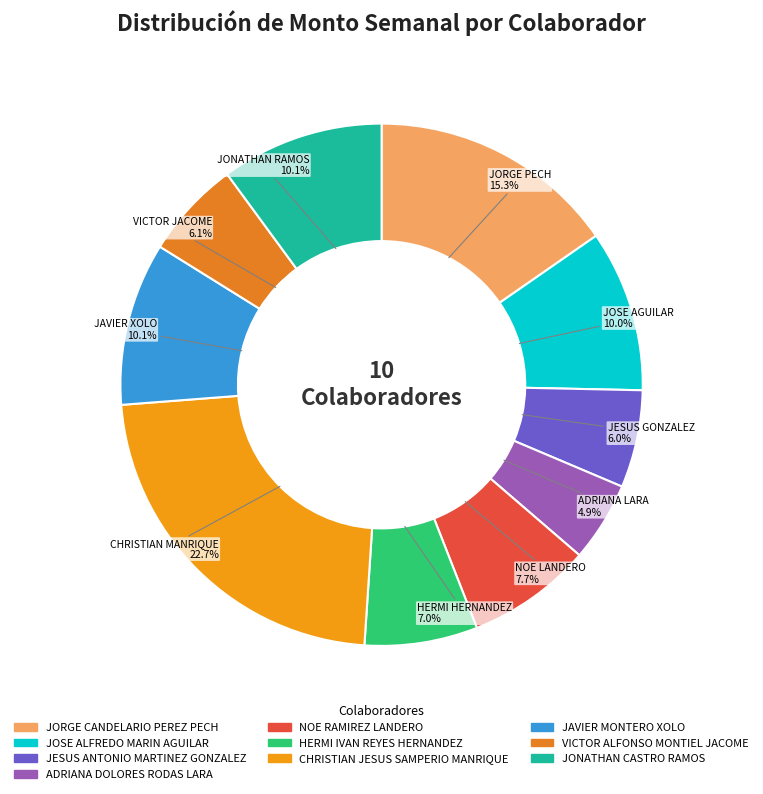

How many slices are in this pie chart?

10